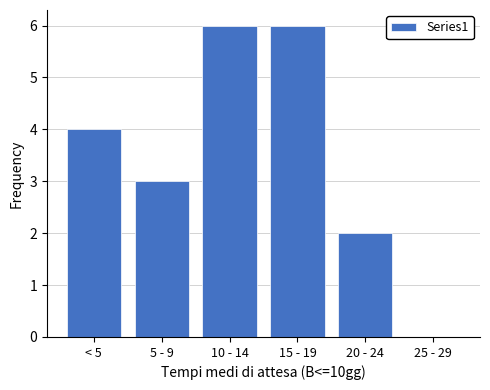

Reading right to left, extract all data points from this chart.

25 - 29=0	20 - 24=2	15 - 19=6	10 - 14=6	5 - 9=3	< 5=4